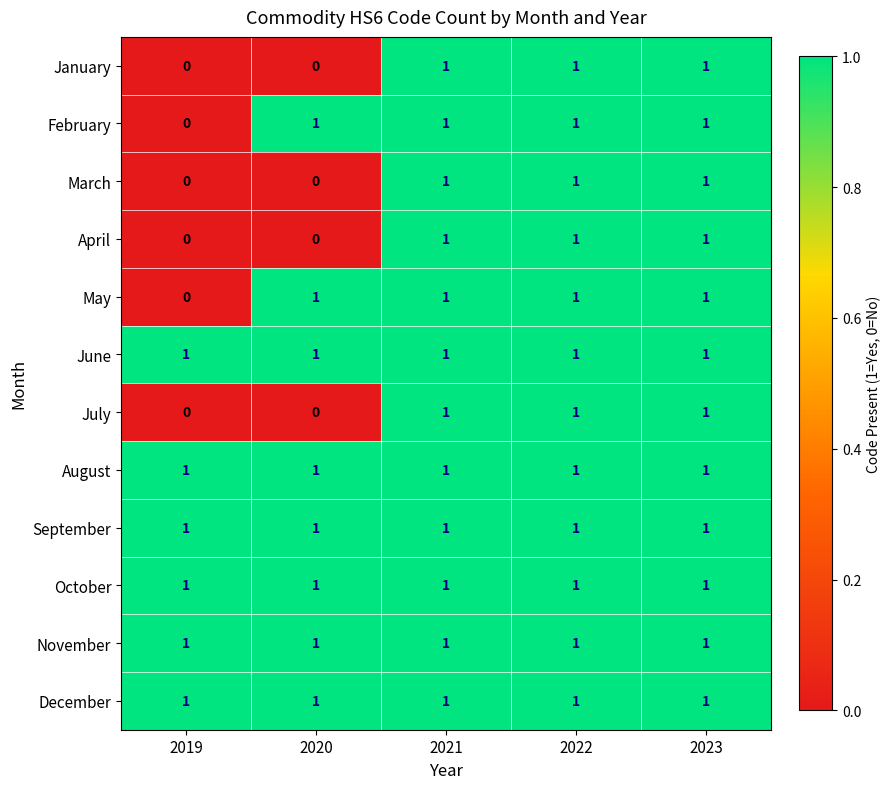

At how many categories does at least one series exceed 0?

5